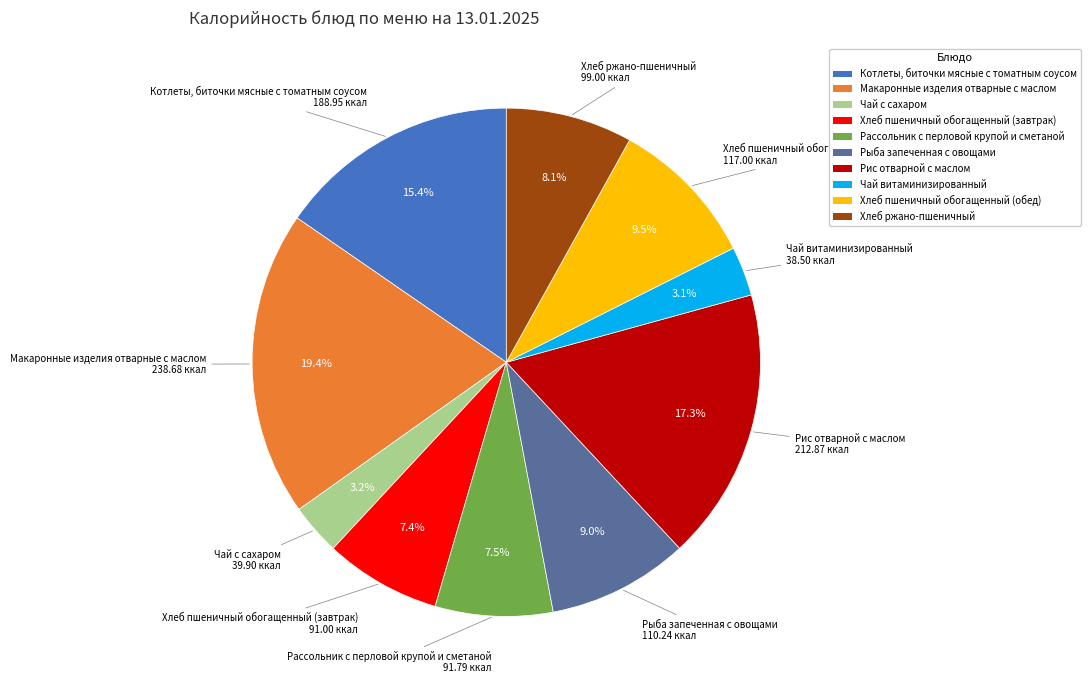

True or false: Хлеб пшеничный обогащенный (завтрак) accounts for 19% of the total.

False